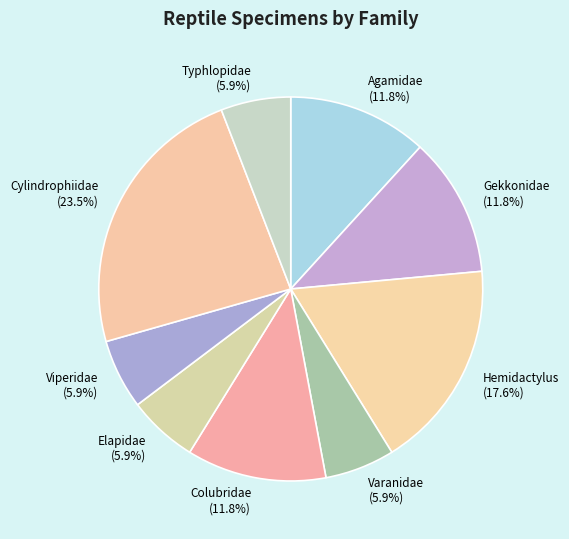

Which category has the biggest portion of the pie?

Cylindrophiidae